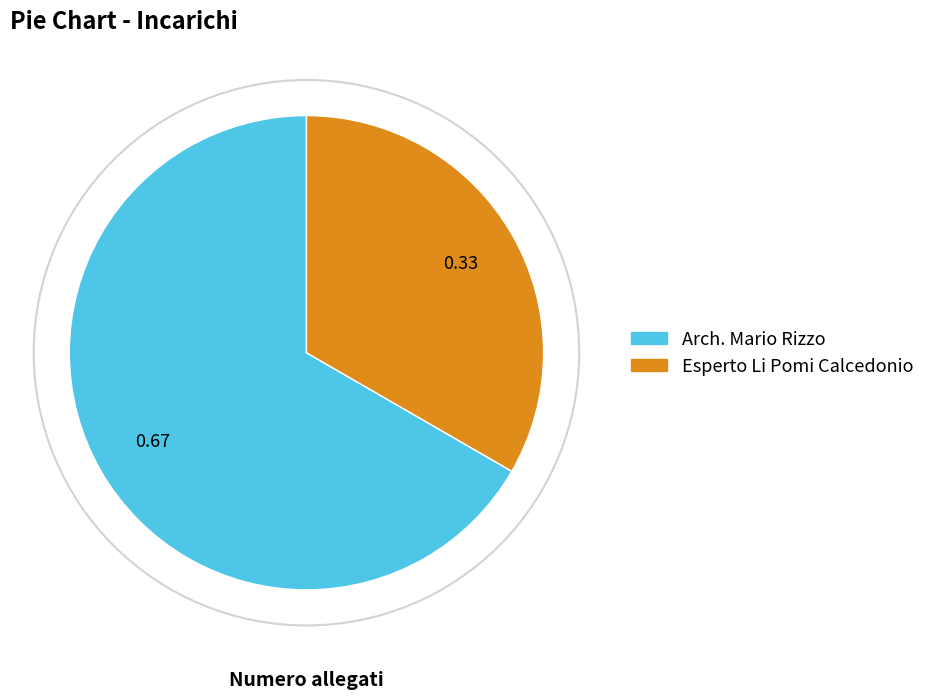

Which slice is the largest?

Arch. Mario Rizzo